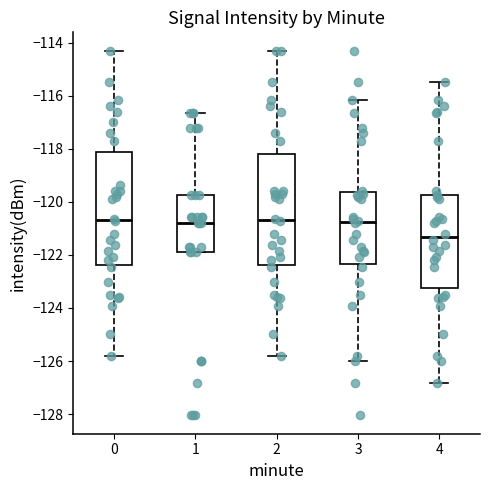

Reading left to right, transcribe this box plot: for each box, give where its median line is, the range the box spans, and where its two whiskers end, as read against the y-axis. The values are not printed on the chart, so give them approximately, as read against the axis.

0: median -120.6, box -122.4 to -118.2, whiskers -125.8 to -114.2
1: median -120.8, box -122.0 to -119.8, whiskers -122.0 to -116.6
2: median -120.6, box -122.4 to -118.2, whiskers -125.8 to -114.2
3: median -120.8, box -122.4 to -119.6, whiskers -126.0 to -116.2
4: median -121.4, box -123.2 to -119.8, whiskers -126.8 to -115.4